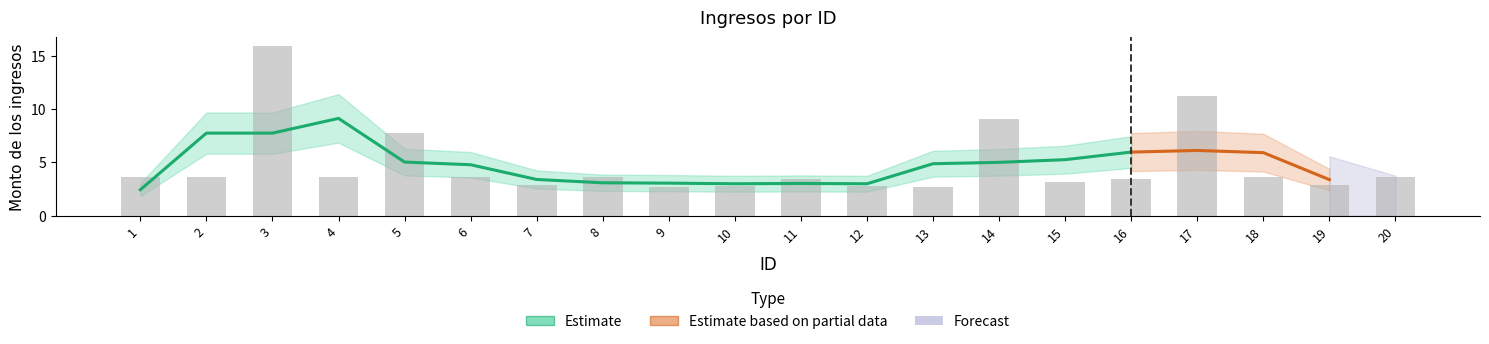

Reading left to right, list all the values displayed in this chart.

1=3.6	2=3.6	3=15.9	4=3.6	5=7.8	6=3.6	7=2.9	8=3.6	9=2.7	10=2.8	11=3.5	12=2.8	13=2.7	14=9.1	15=3.2	16=3.5	17=11.2	18=3.6	19=2.8	20=3.6